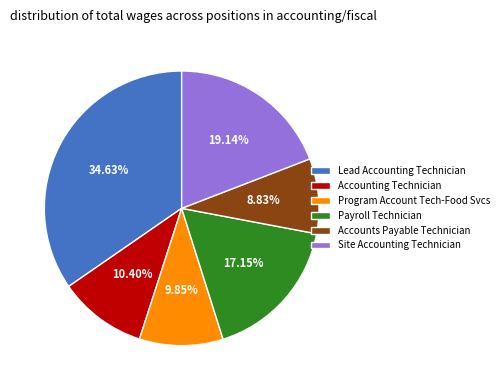

To the nearest percent, what portion does Site Accounting Technician represent?

19%